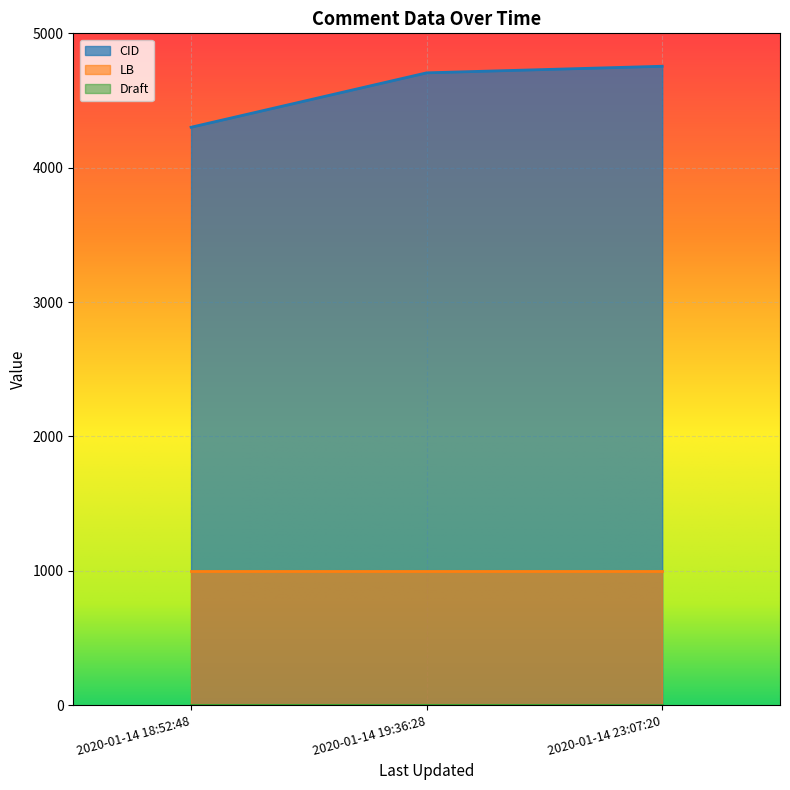

Is it true that CID equals 4301 at 2020-01-14 18:52:48?

True